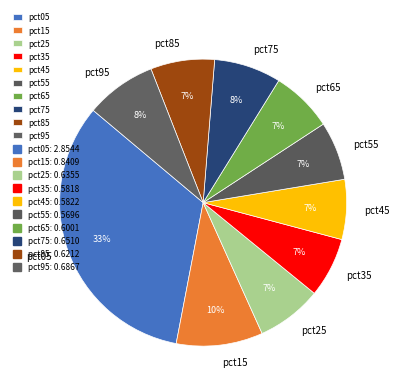

To the nearest percent, what portion does pct05 represent?

33%